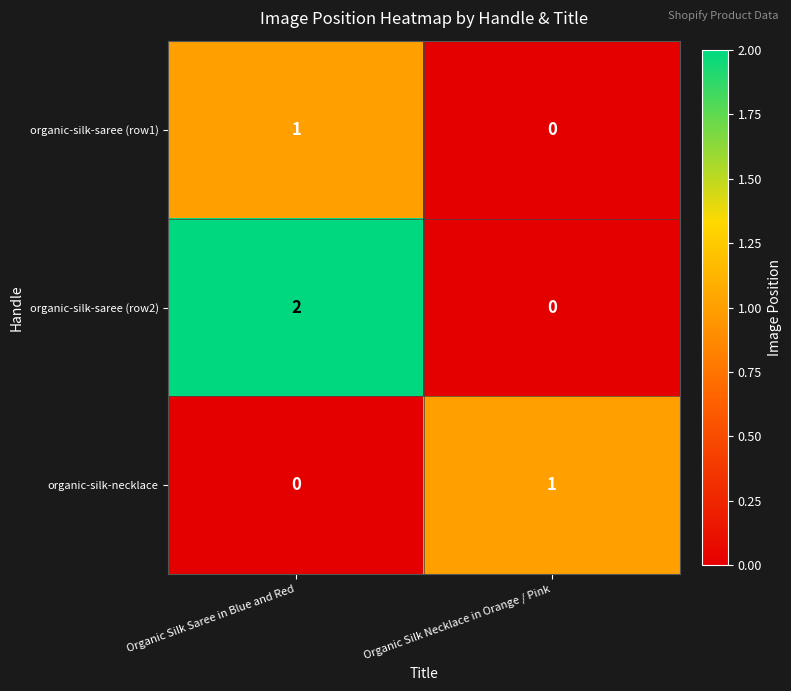

Reading left to right, list all the values displayed in this chart.

organic-silk-saree (row1): Organic Silk Saree in Blue and Red=1	Organic Silk Necklace in Orange / Pink=0
organic-silk-saree (row2): Organic Silk Saree in Blue and Red=2	Organic Silk Necklace in Orange / Pink=0
organic-silk-necklace: Organic Silk Saree in Blue and Red=0	Organic Silk Necklace in Orange / Pink=1